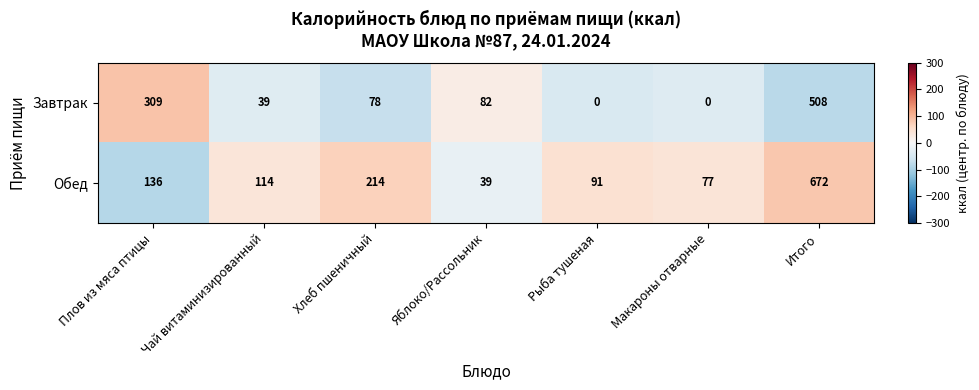

What value does the Завтрак series have at Итого?

508